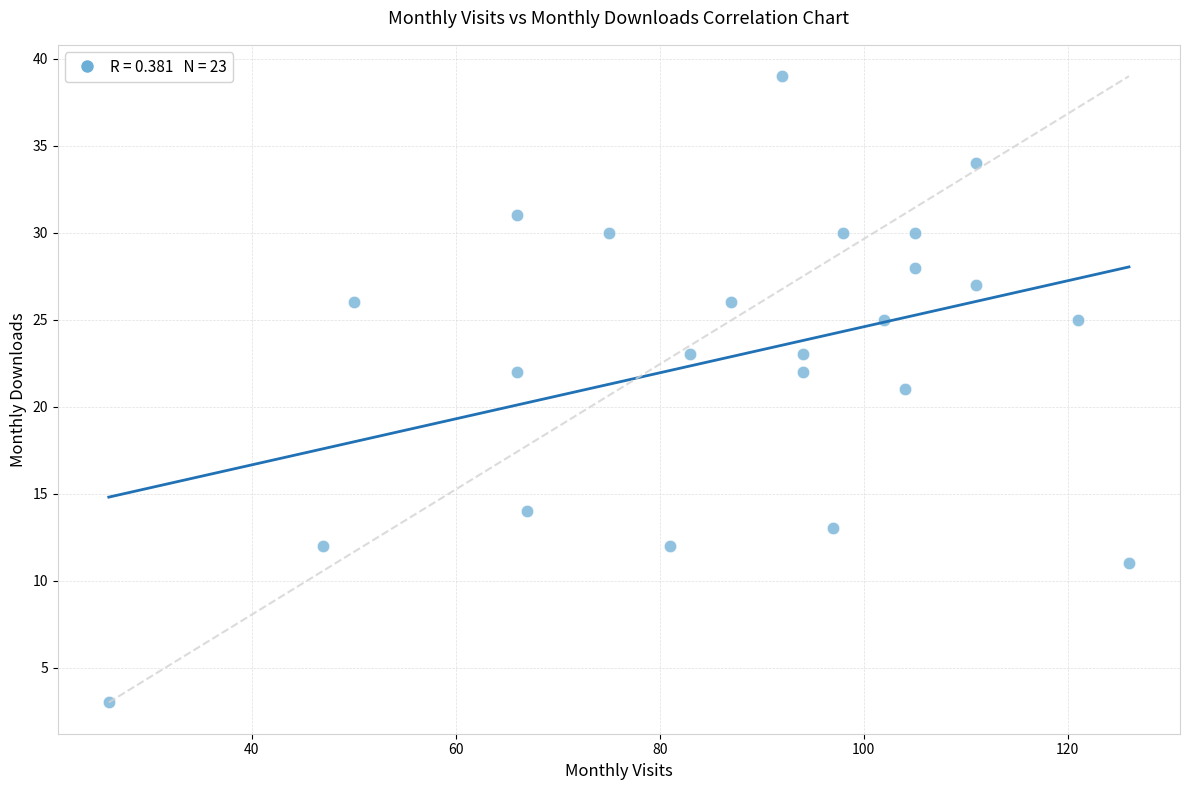

What is the range of X values (max minus min)?

100